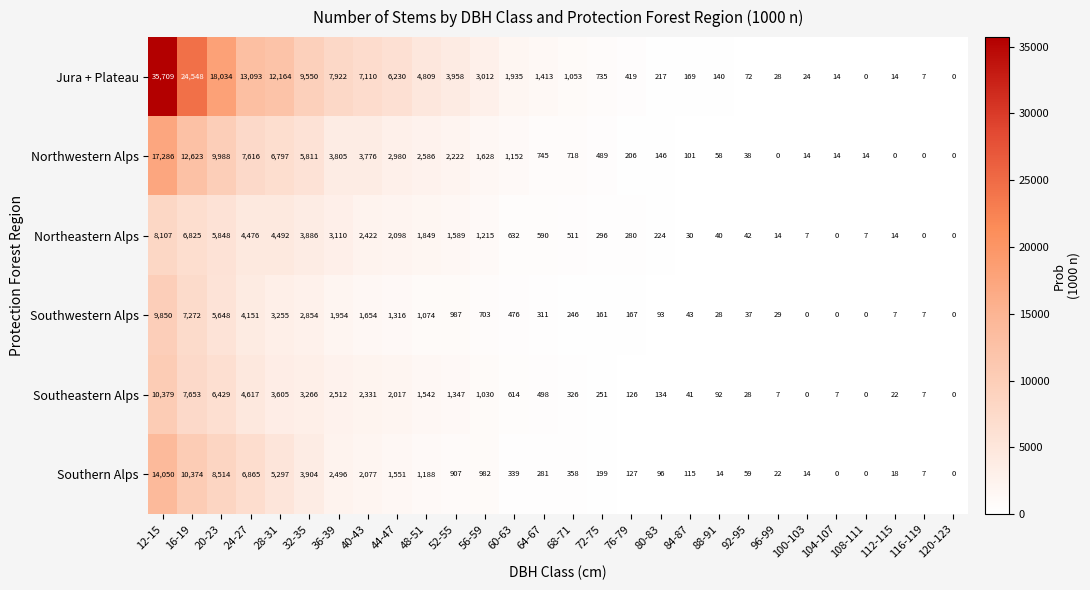

At how many categories does at least one series exceed 33485?

1